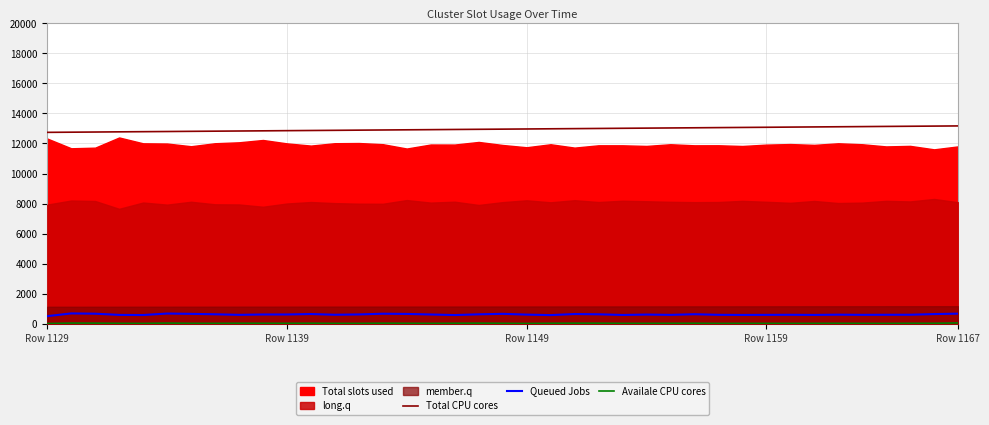

The value of Queued Jobs at 11 is 926. True or false?

False